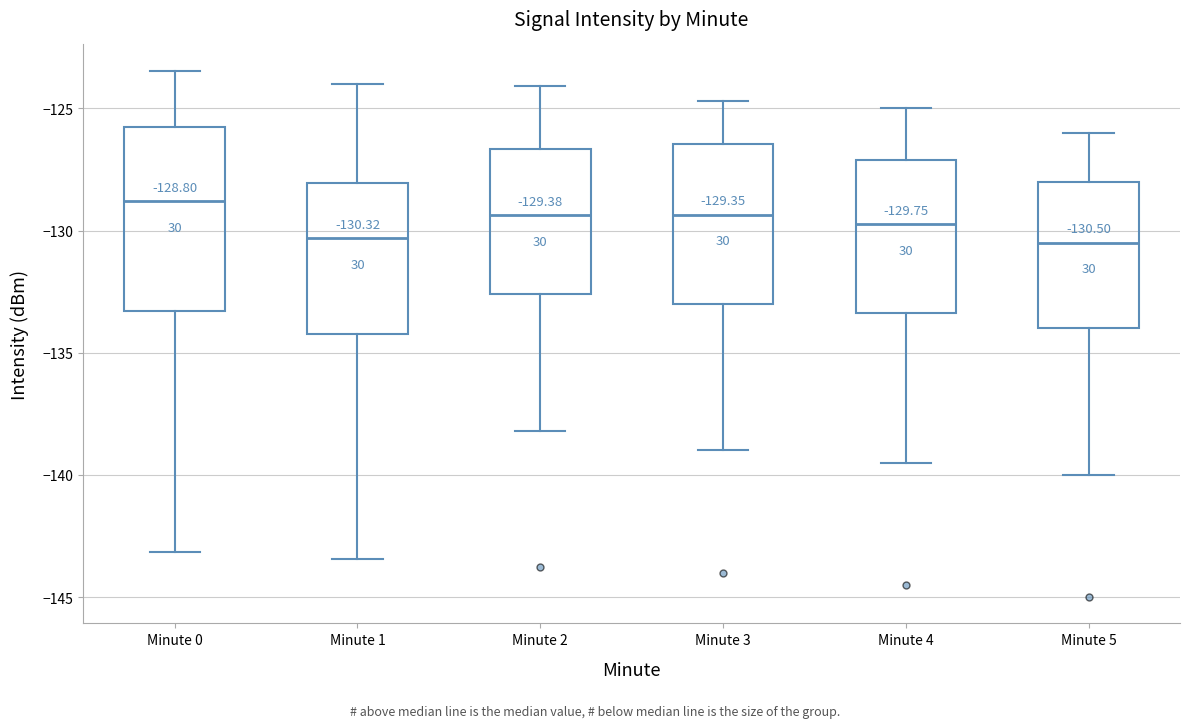

Which box has the highest median line?

Minute 0